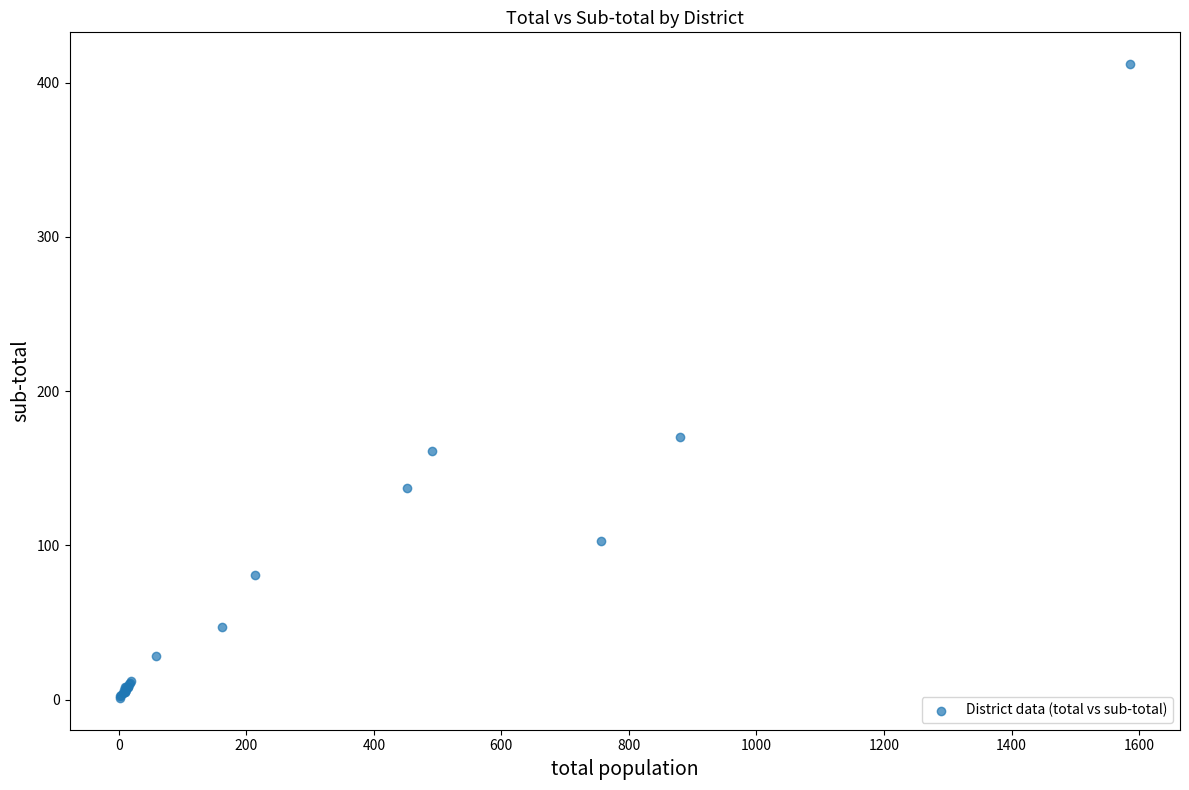

What Y value in the scatter plot is closest to 206?

170